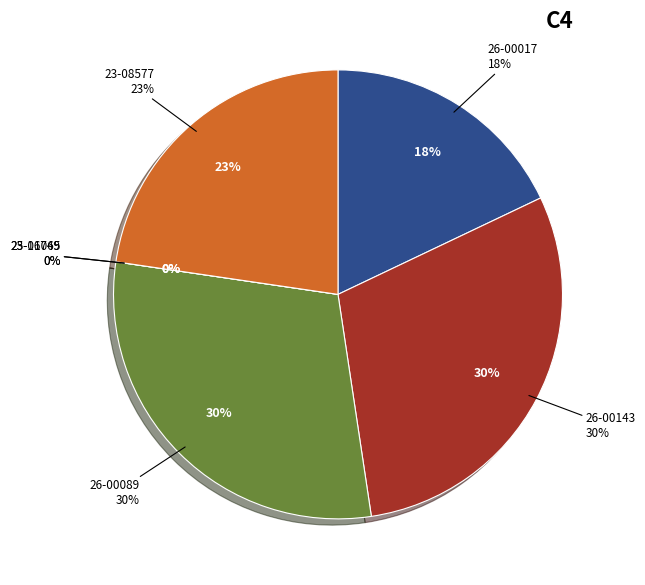

What is the change in value from 26-00143 to 23-08577?

-4285810